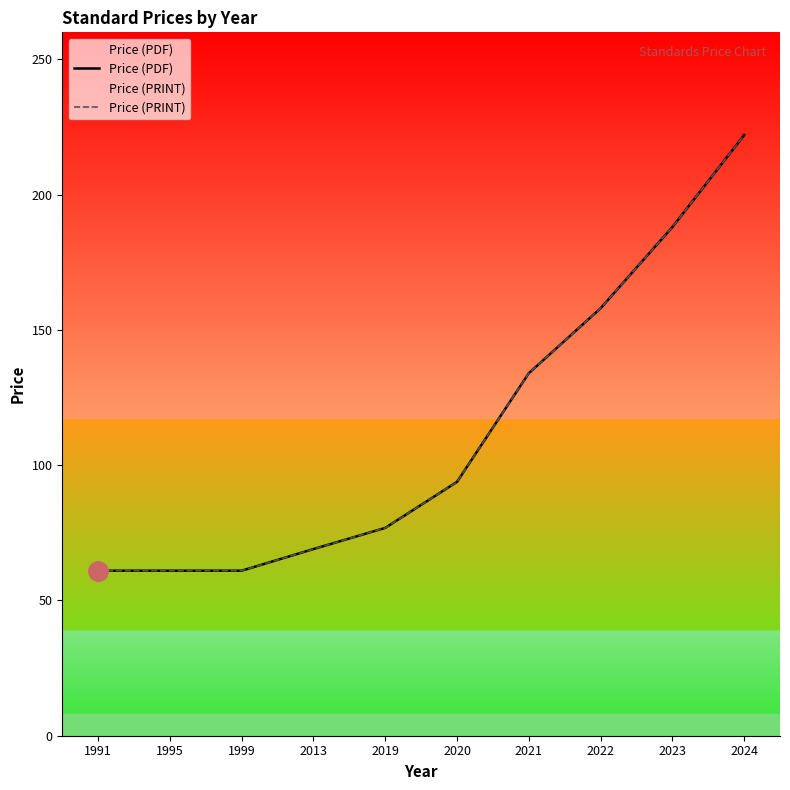

What is the value of the Price (PRINT) point at the 9th from the left?

188.0